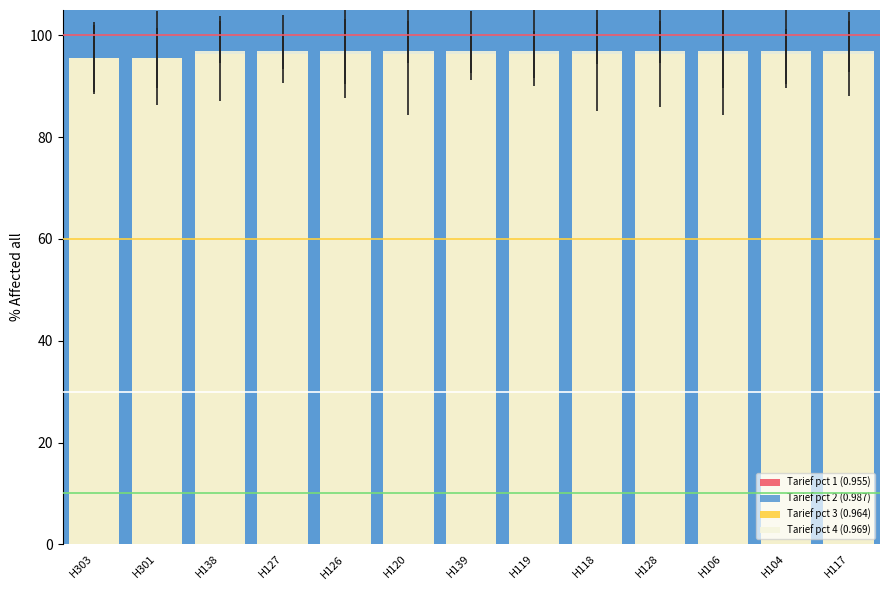

Rank the series by their maximum value, from highest to lowest.

Tarief pct 2 (0.987), Tarief pct 4 (0.969), Tarief pct 3 (0.964), Tarief pct 1 (0.955)